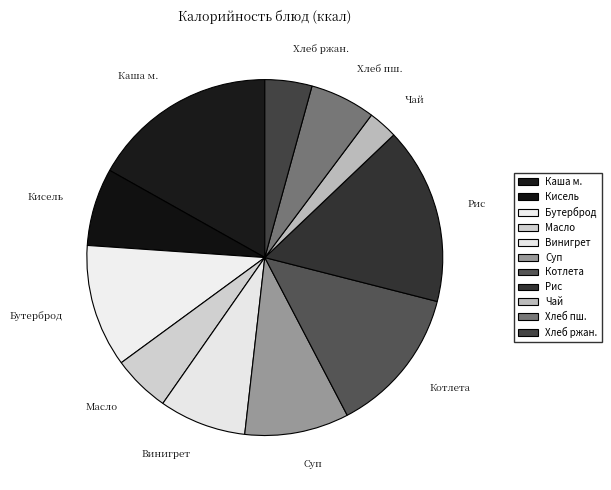

Which category has the biggest portion of the pie?

Каша манная